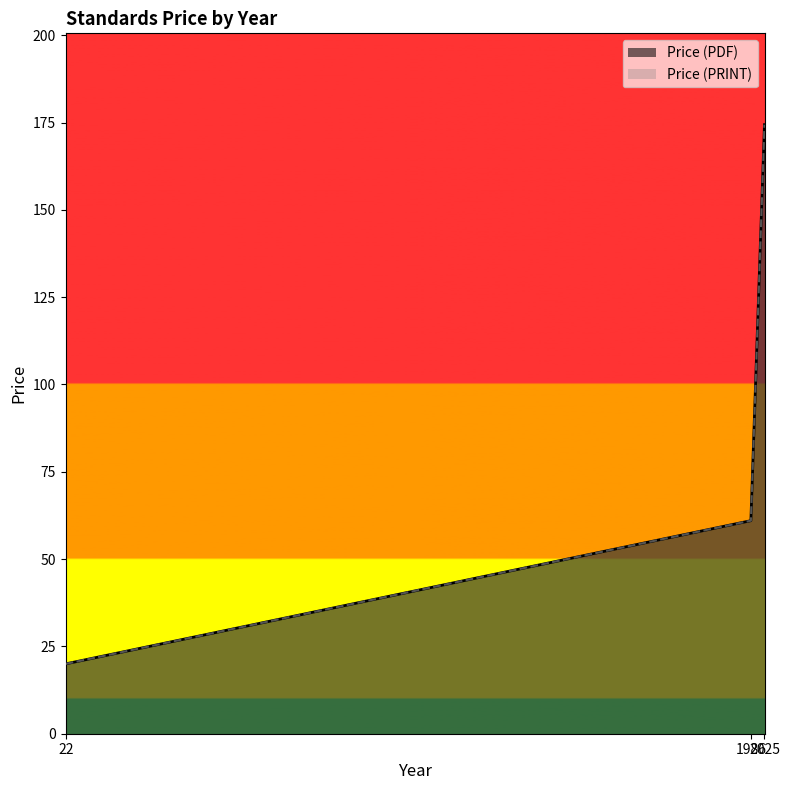

What is the value of the Price (PDF) point at the 5th from the left?

20.0